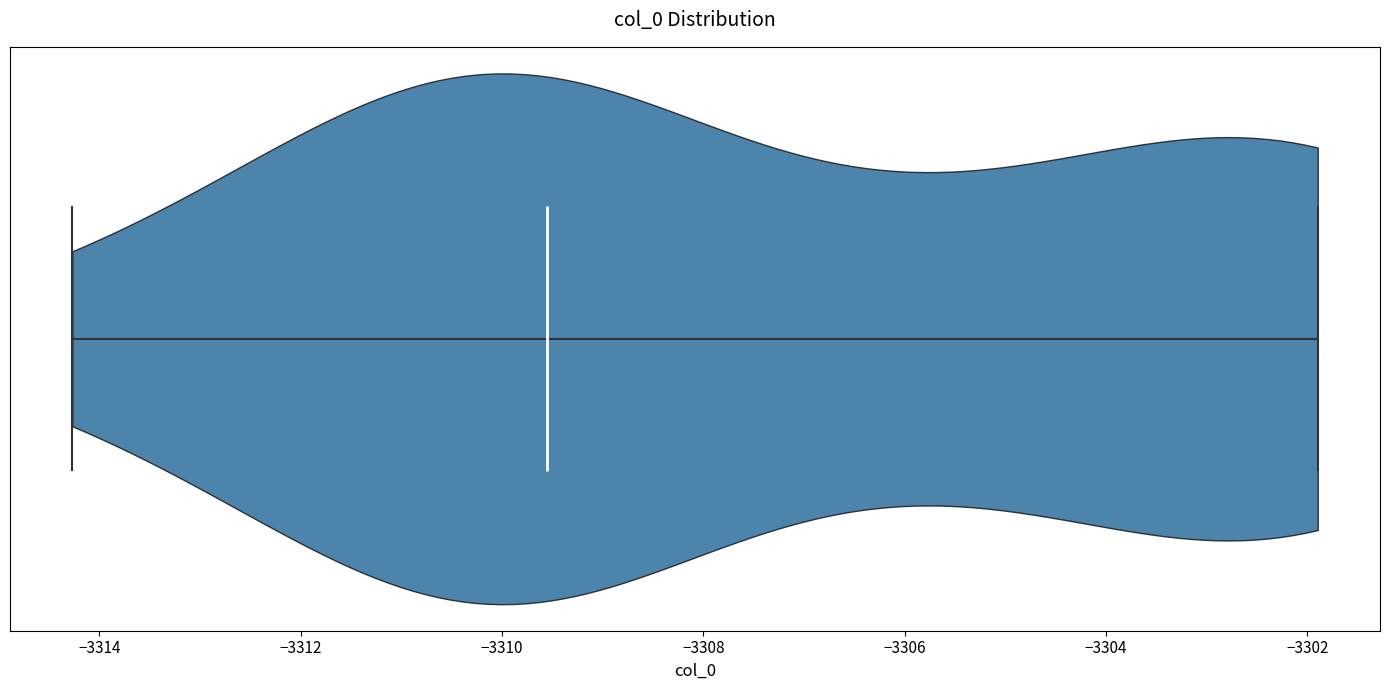

Read this violin plot against the x-axis: where its median line is, and the lowest and highest points the violin reaches. The values are not printed on the chart, so give them approximately, as read against the axis.

median line -3309.6, lowest point -3314.2, highest point -3301.8